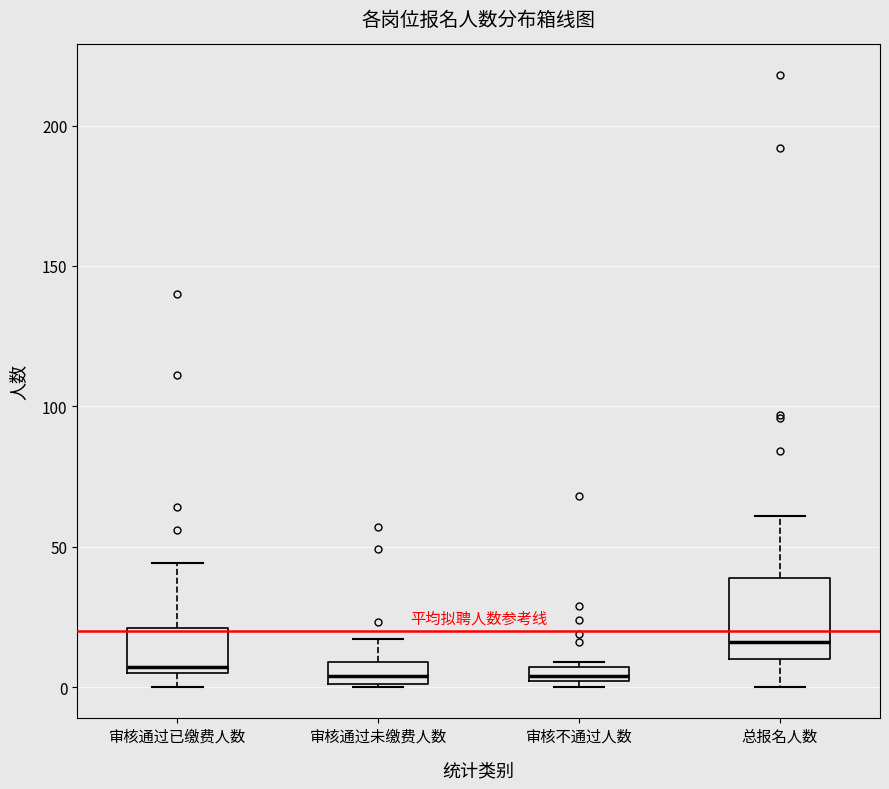

Comparing the boxes themselves (not the whiskers), which one is the tallest?

总报名人数